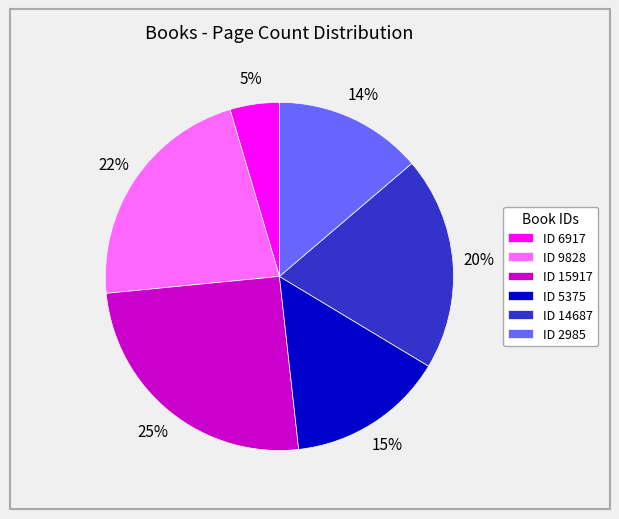

How many segments does this pie chart have?

6